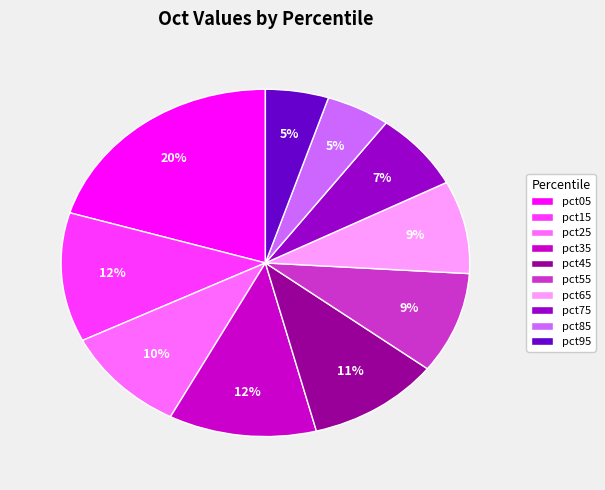

Is there any slice that represents more than half of the pie?

No